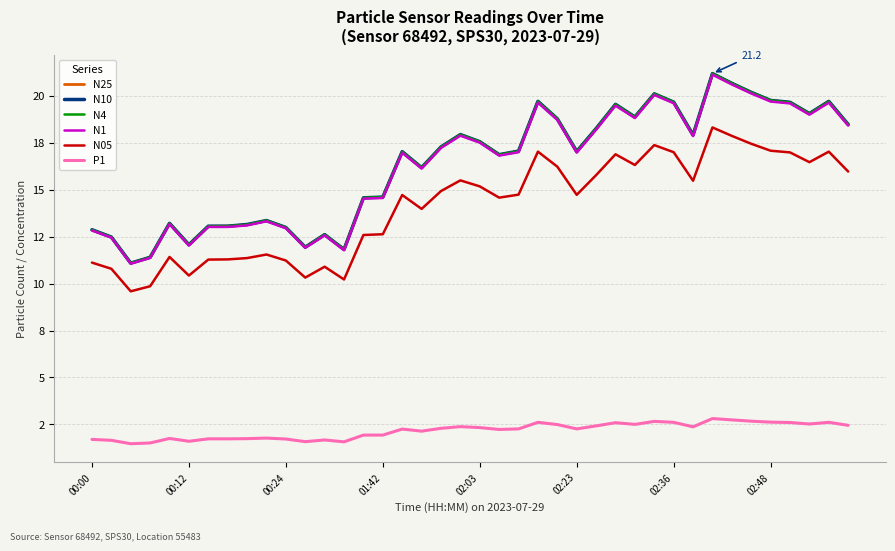

What is the sum of all N10 values?

652.9